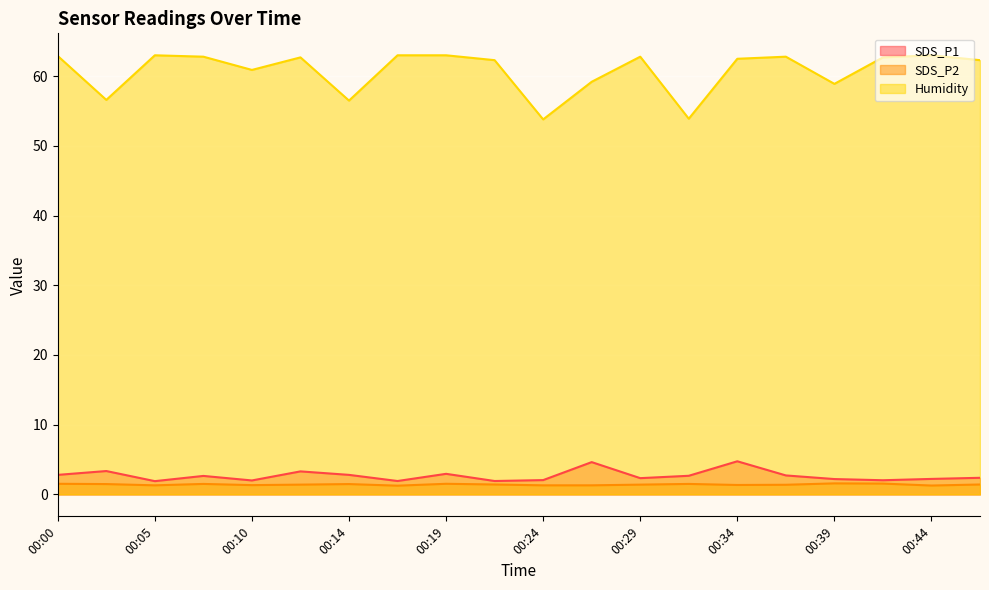

At which label does Humidity reach its peak?

00:05